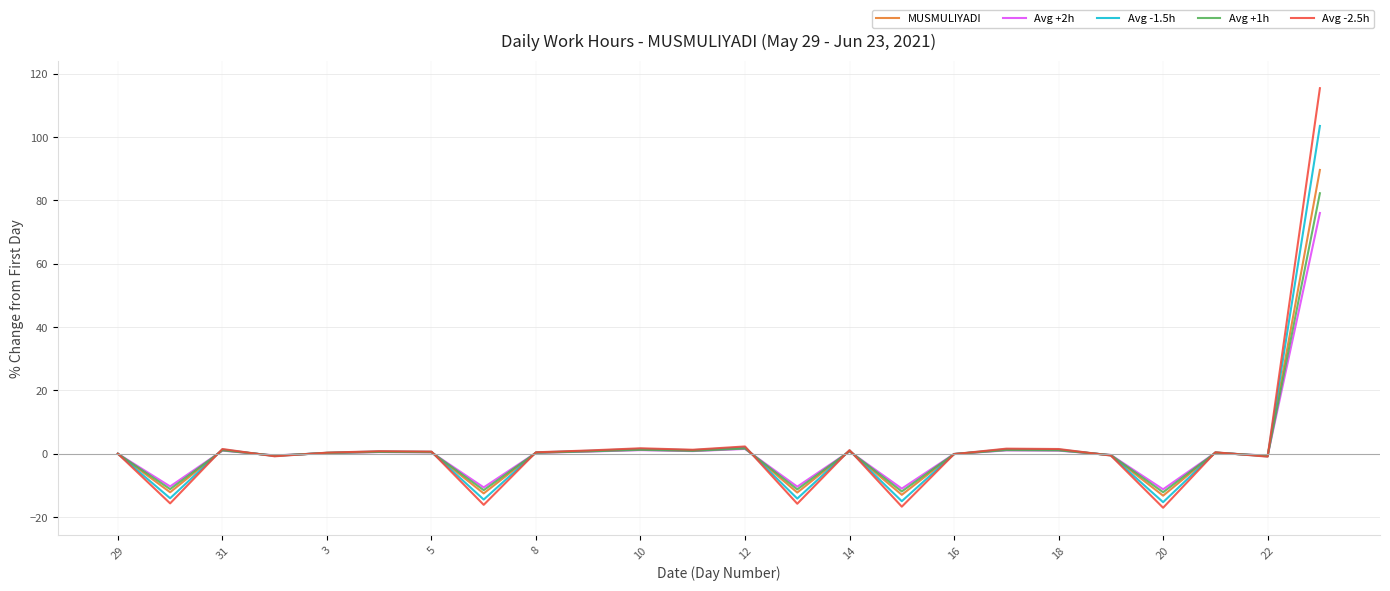

List the series in order of their overall mean, lowest first.

Avg +2h, Avg +1h, MUSMULIYADI, Avg -1.5h, Avg -2.5h